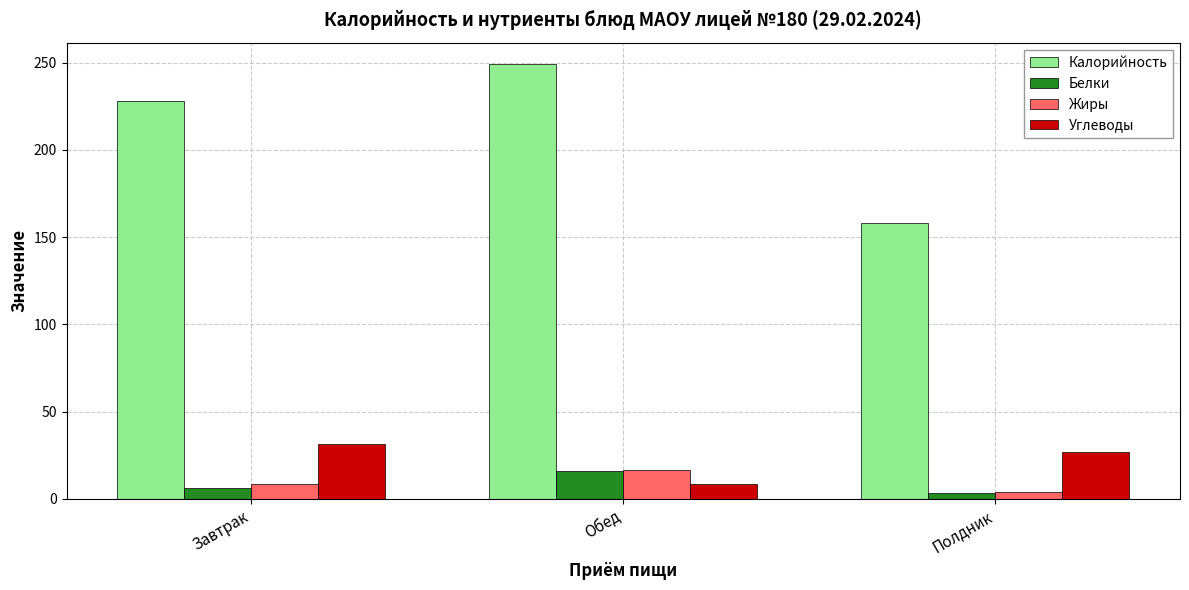

Reading left to right, what are all the values shown in this chart?

Калорийность: Завтрак=228.0	Обед=249.0	Полдник=158.0
Белки: Завтрак=6.2	Обед=16.0	Полдник=3.6
Жиры: Завтрак=8.5	Обед=16.7	Полдник=4.0
Углеводы: Завтрак=31.6	Обед=8.6	Полдник=26.8